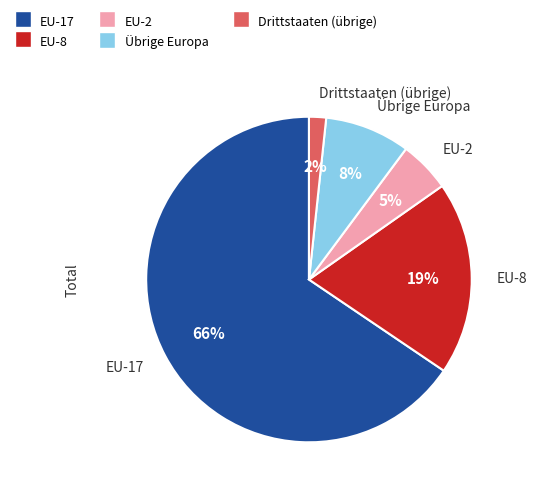

Count the number of slices in the pie.

5